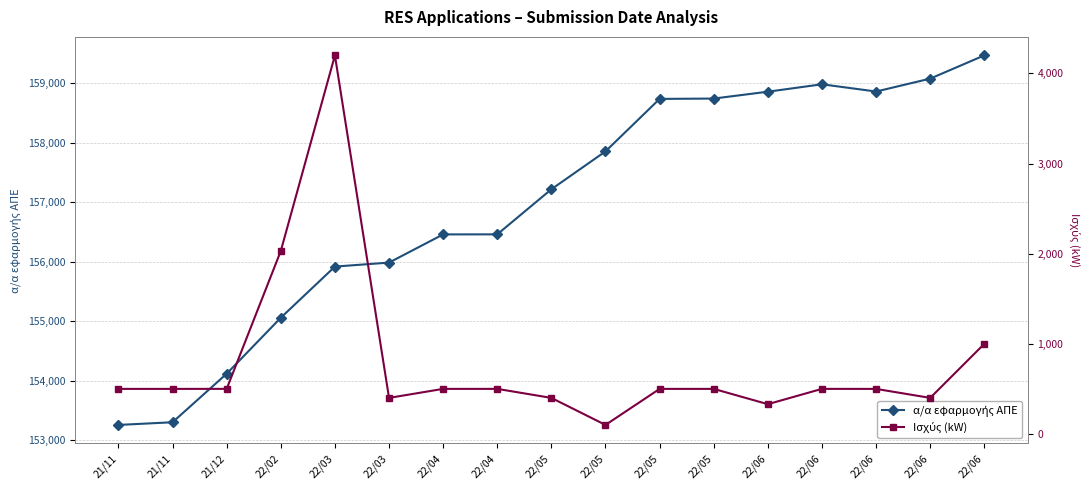

Rank the categories by Ισχύς (kW) value from highest to lowest.

22/03, 22/02, 22/06, 21/12, 22/06, 22/04, 22/04, 22/05, 22/05, 21/11, 21/11, 22/06, 22/06, 22/03, 22/05, 22/06, 22/05